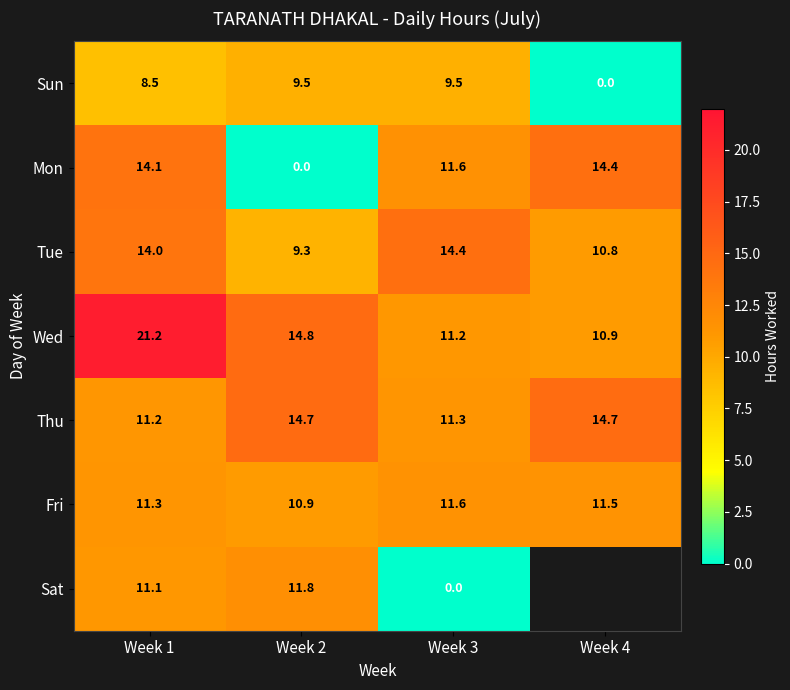

How many series are shown in this chart?

7